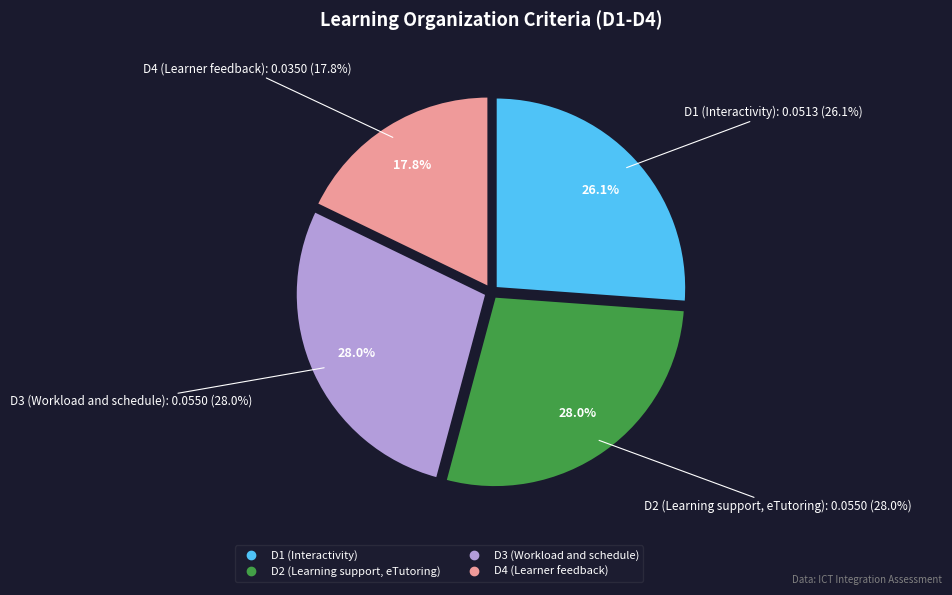

True or false: D1 (Interactivity) accounts for 41% of the total.

False